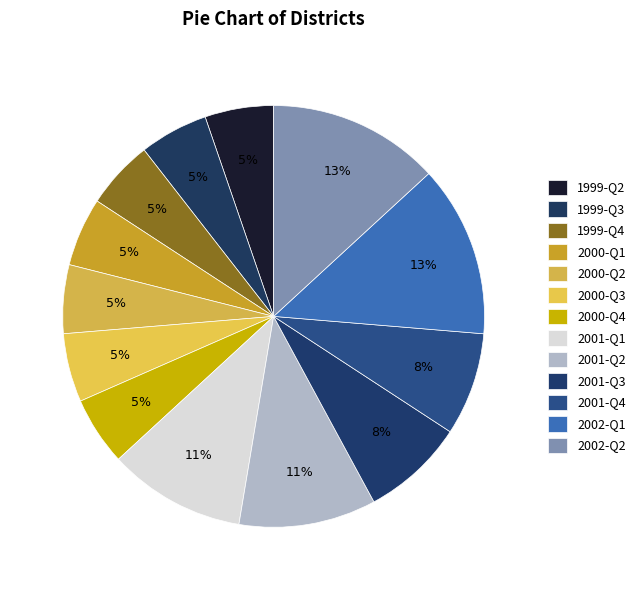

The 2002-Q2 slice represents 14% of the pie. True or false?

False